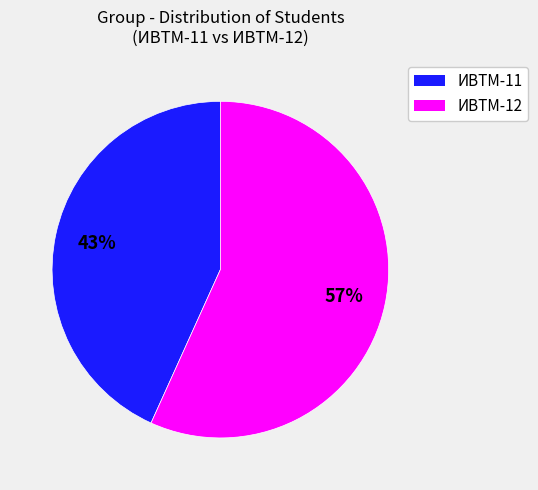

What is the largest slice in the pie chart?

ИВТМ-12